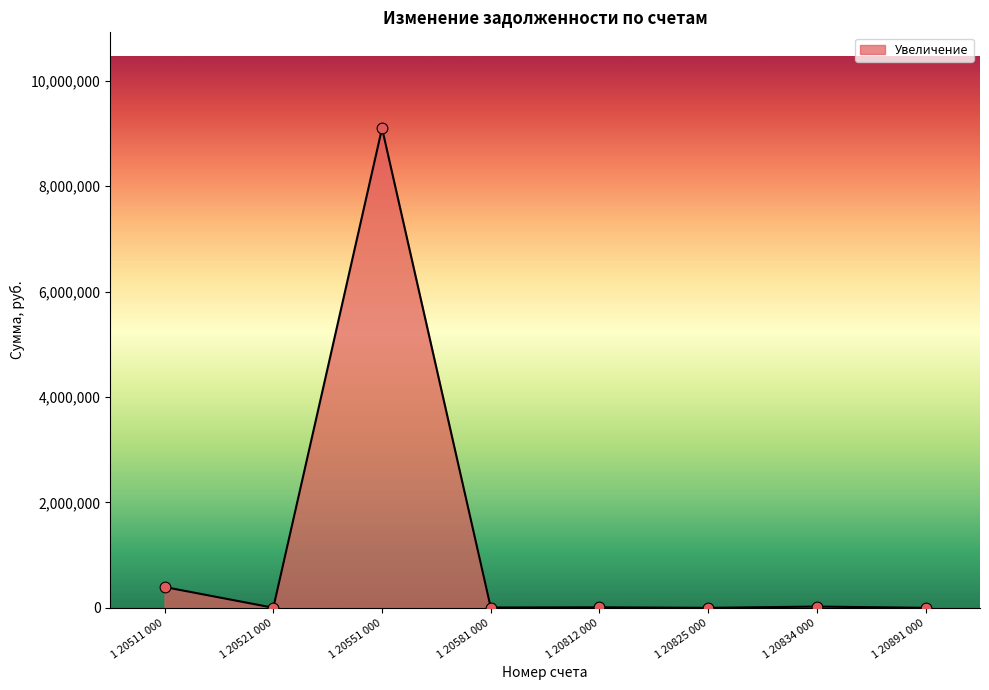

The chart shows a value of 2873.7 at 1 20521 000. True or false?

True